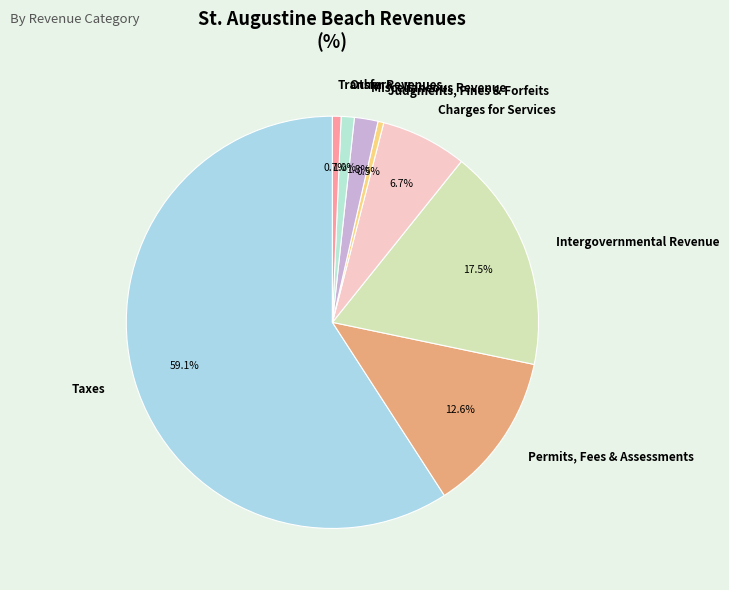

Which slice is the largest?

Taxes